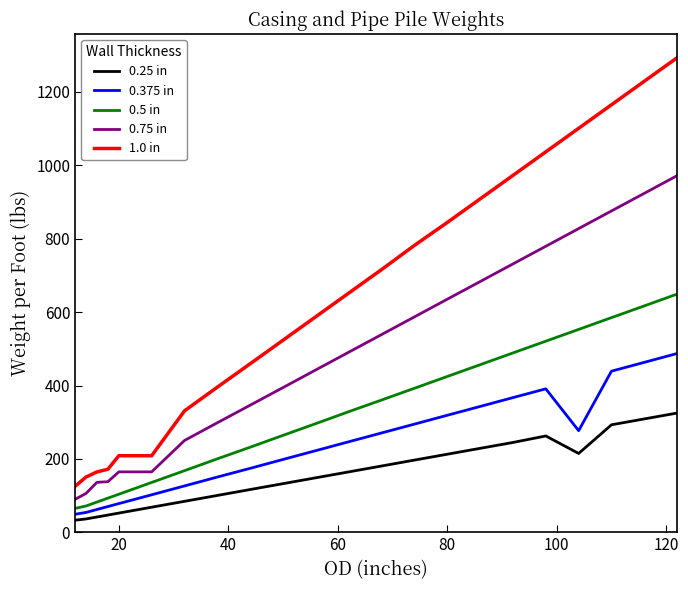

Which series has the largest range (max minus min)?

1.0 in